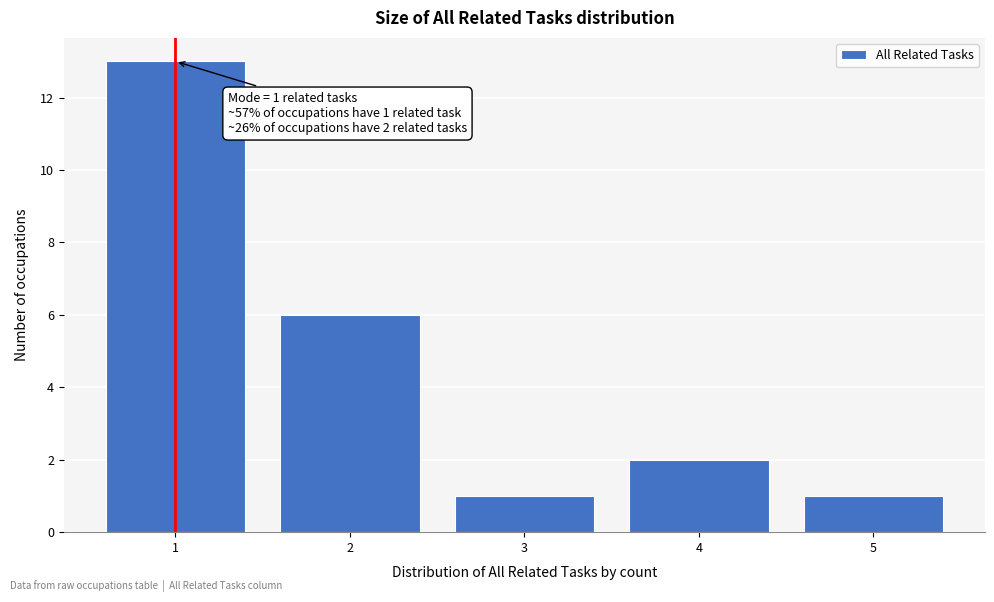

Over which range of the x-axis is the bar tallest?

0.5 to 1.5